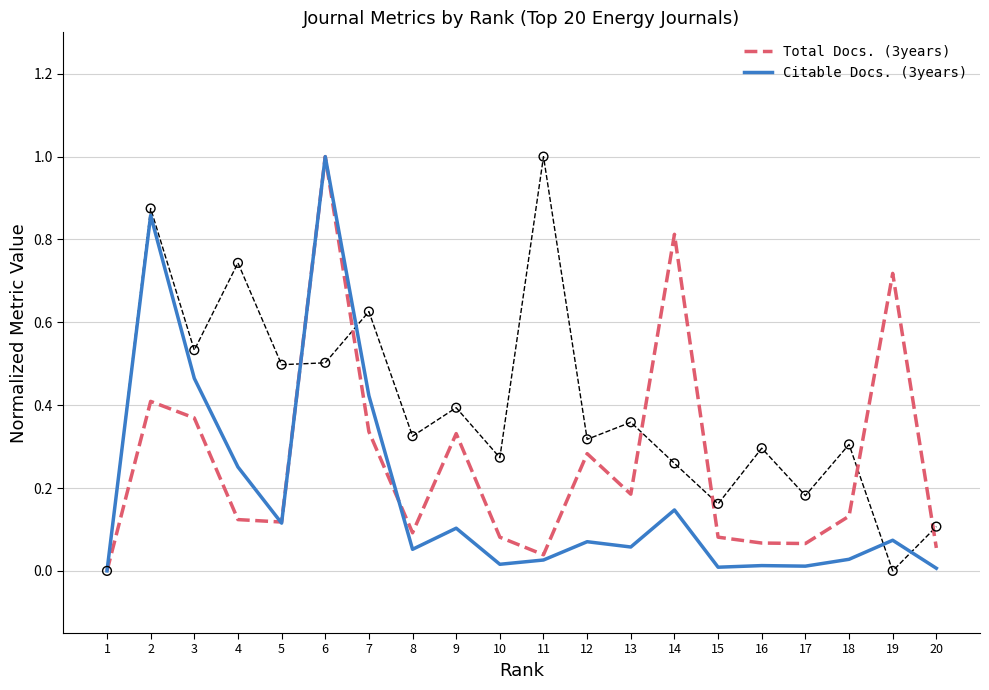

At how many categories does at least one series exceed 0?

19